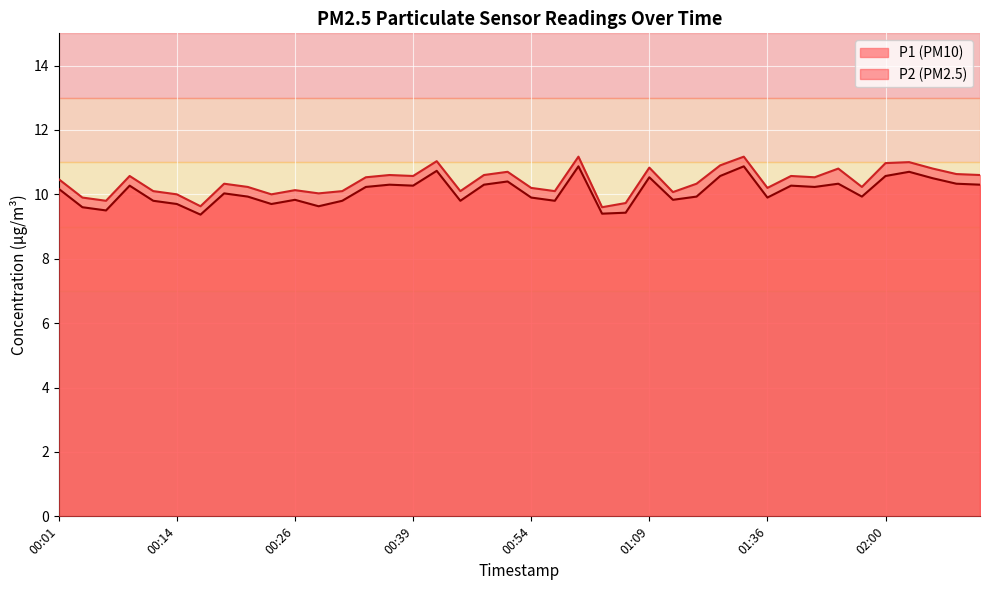

In P2 line, how many points are higher than both neighbors (excluding endpoints)?

12